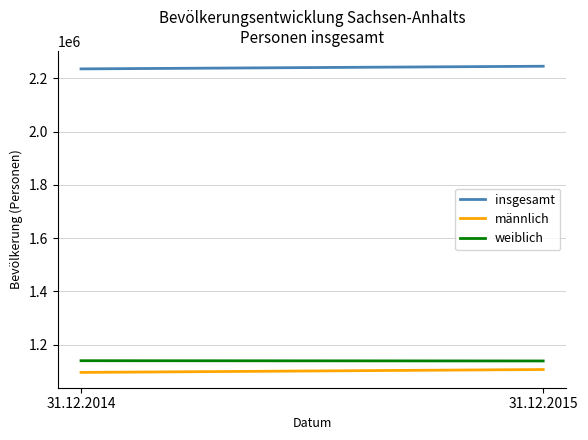

Reading right to left, what are all the values shown in this chart?

insgesamt: 31.12.2015=2245470	31.12.2014=2235548
männlich: 31.12.2015=1106689	31.12.2014=1095797
weiblich: 31.12.2015=1138781	31.12.2014=1139751